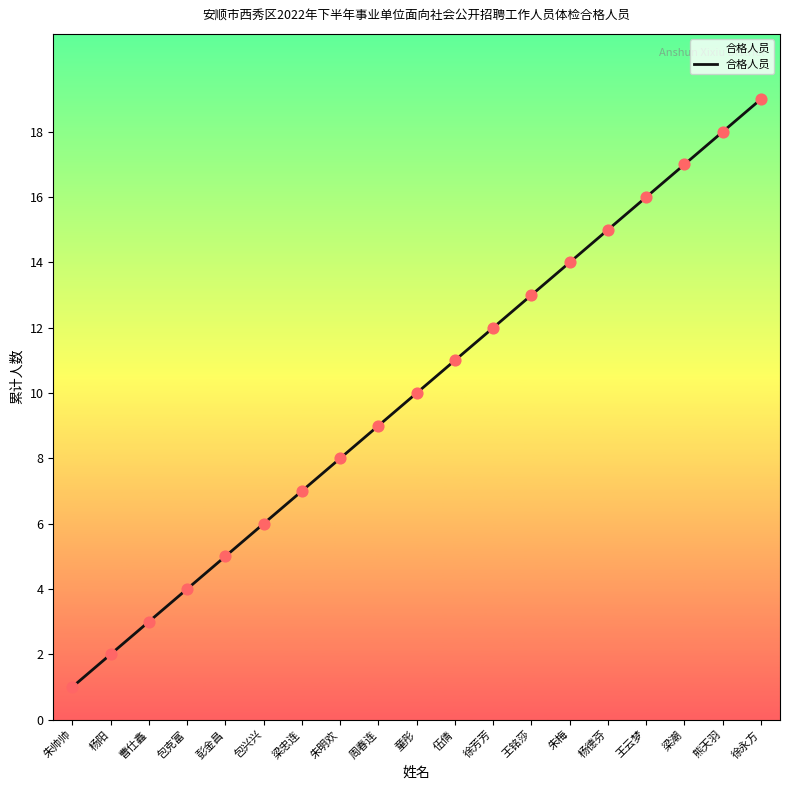

Which has a higher value, 彭金昌 or 梁忠连?

梁忠连